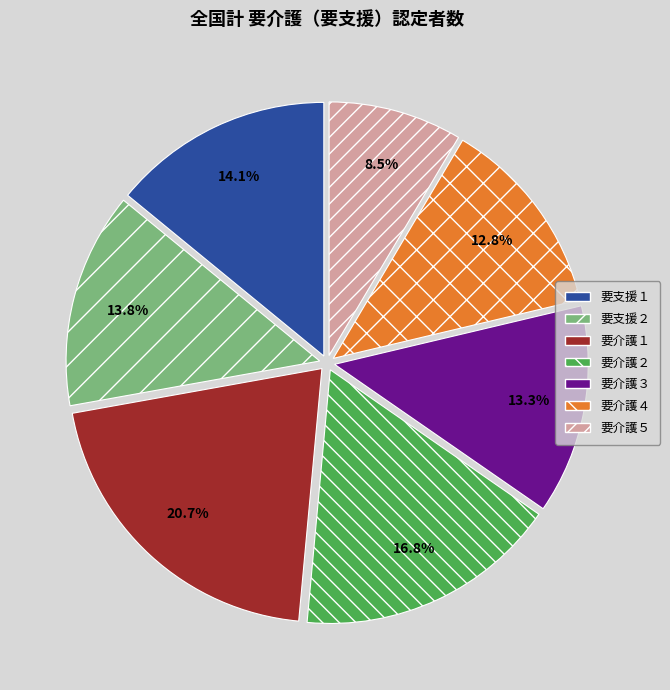

How many slices are in this pie chart?

7